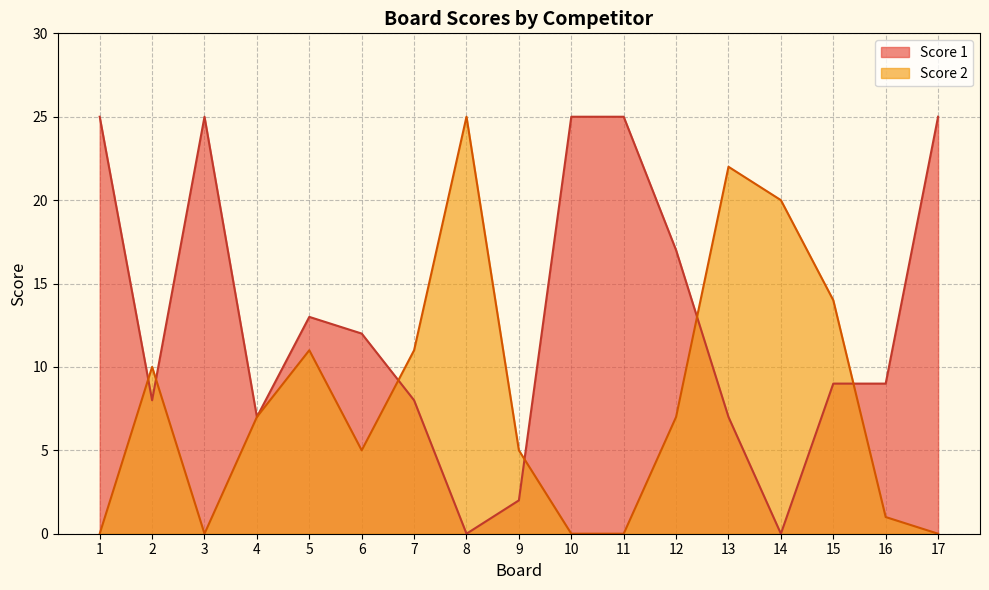

How many times do Score 2 and Score 1 cross each other?

6